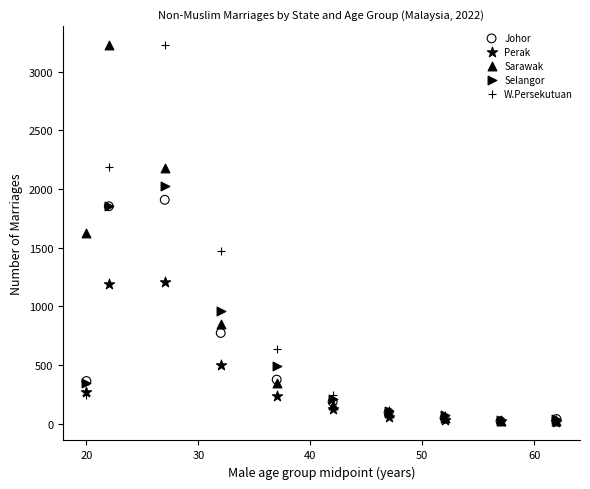

In the Selangor series, what Y value is closest to 1032?

964